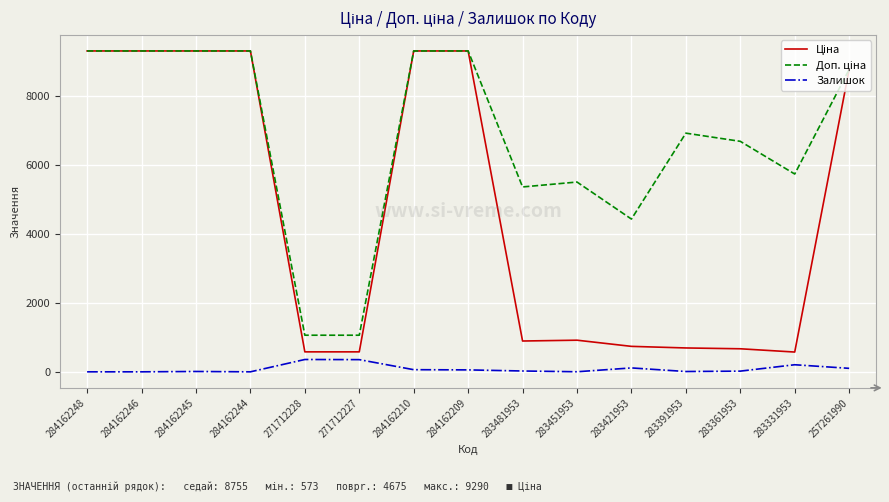

The value of Залишок at 271712228 is 357.0. True or false?

True